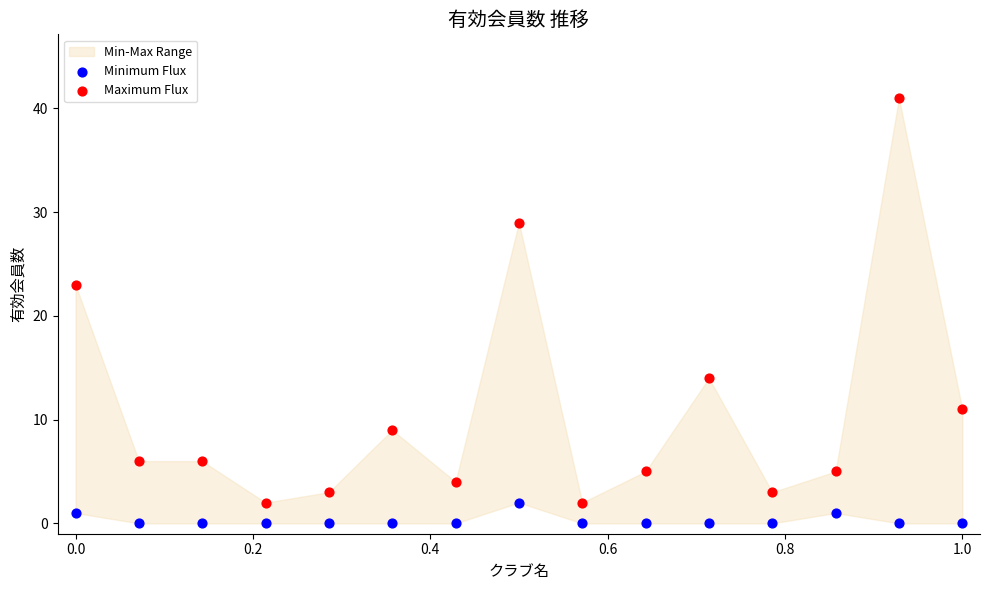

Which series contains the lowest Y value?

Minimum Flux